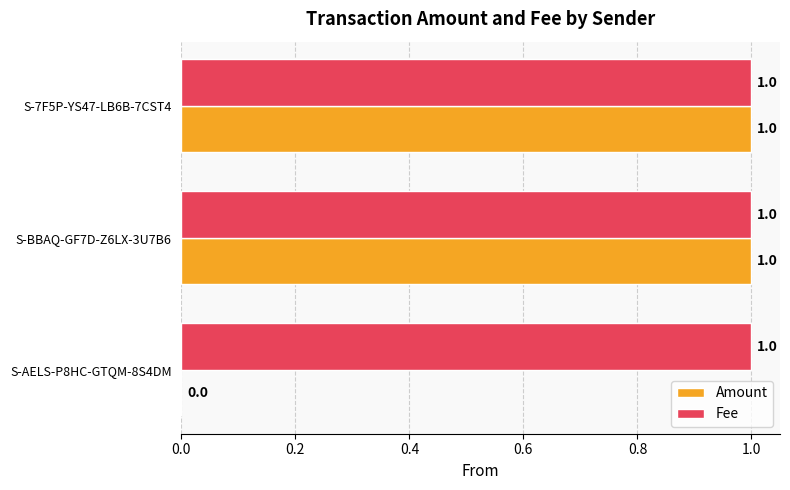

The value of Amount at S-7F5P-YS47-LB6B-7CST4 is 0. True or false?

False